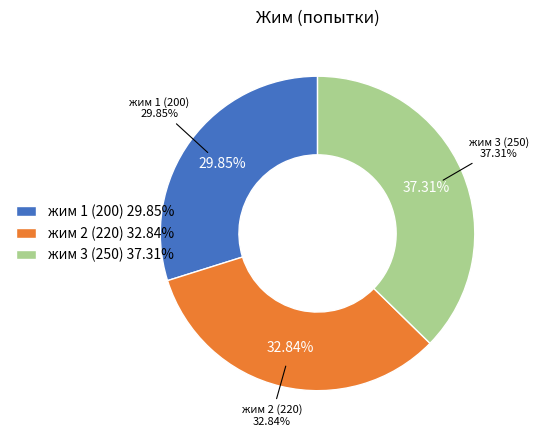

How many slices are in this pie chart?

3